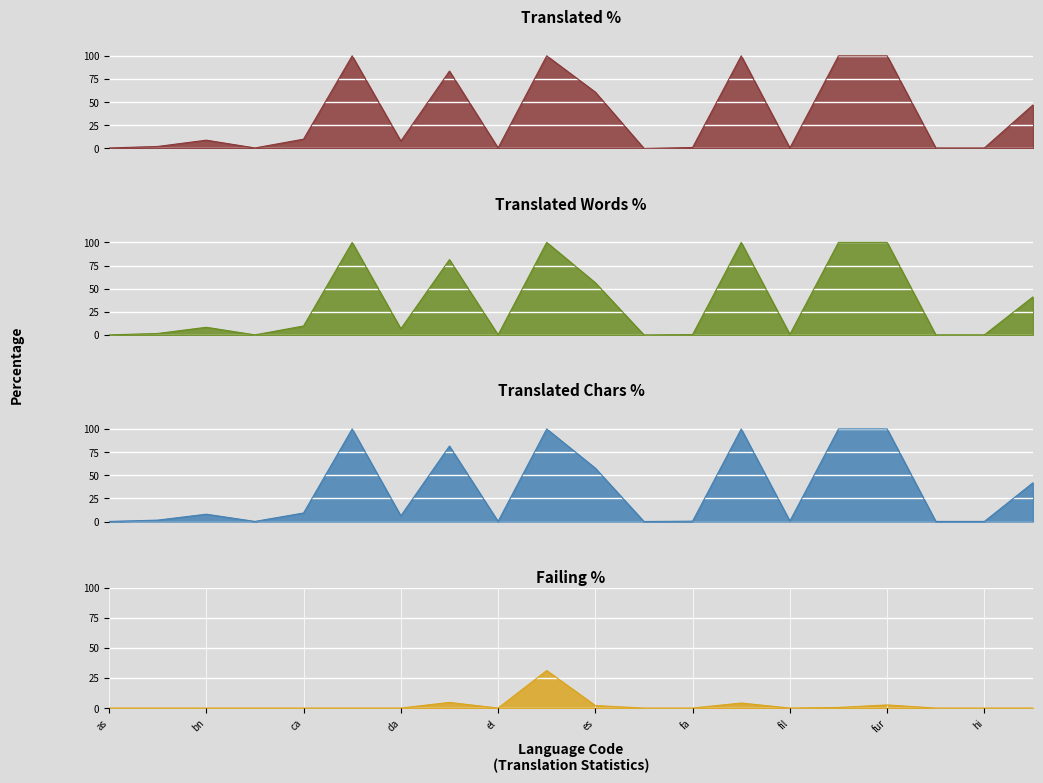

Does the chart display data point markers on the line(s)?

No